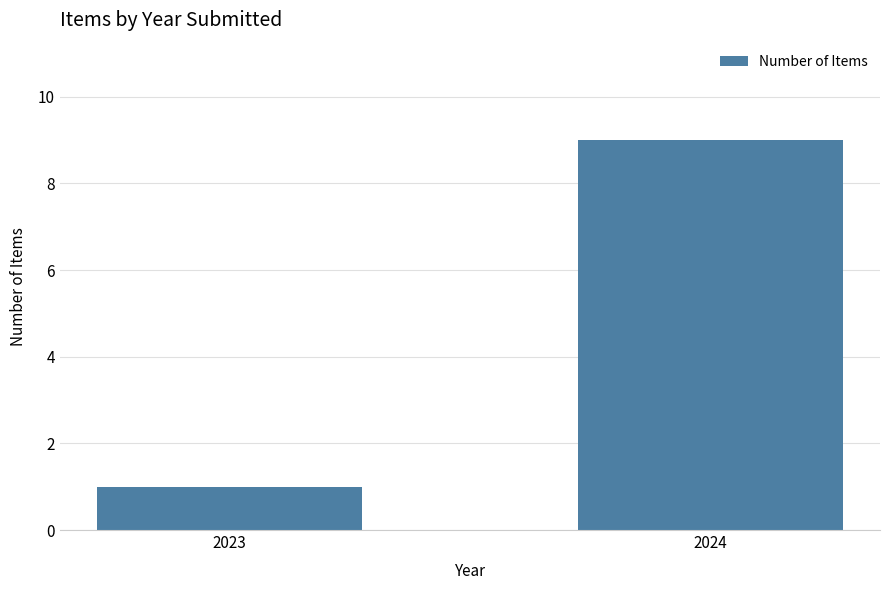

Approximately how many times larger is the value at 2024 compared to 2023?

9.0